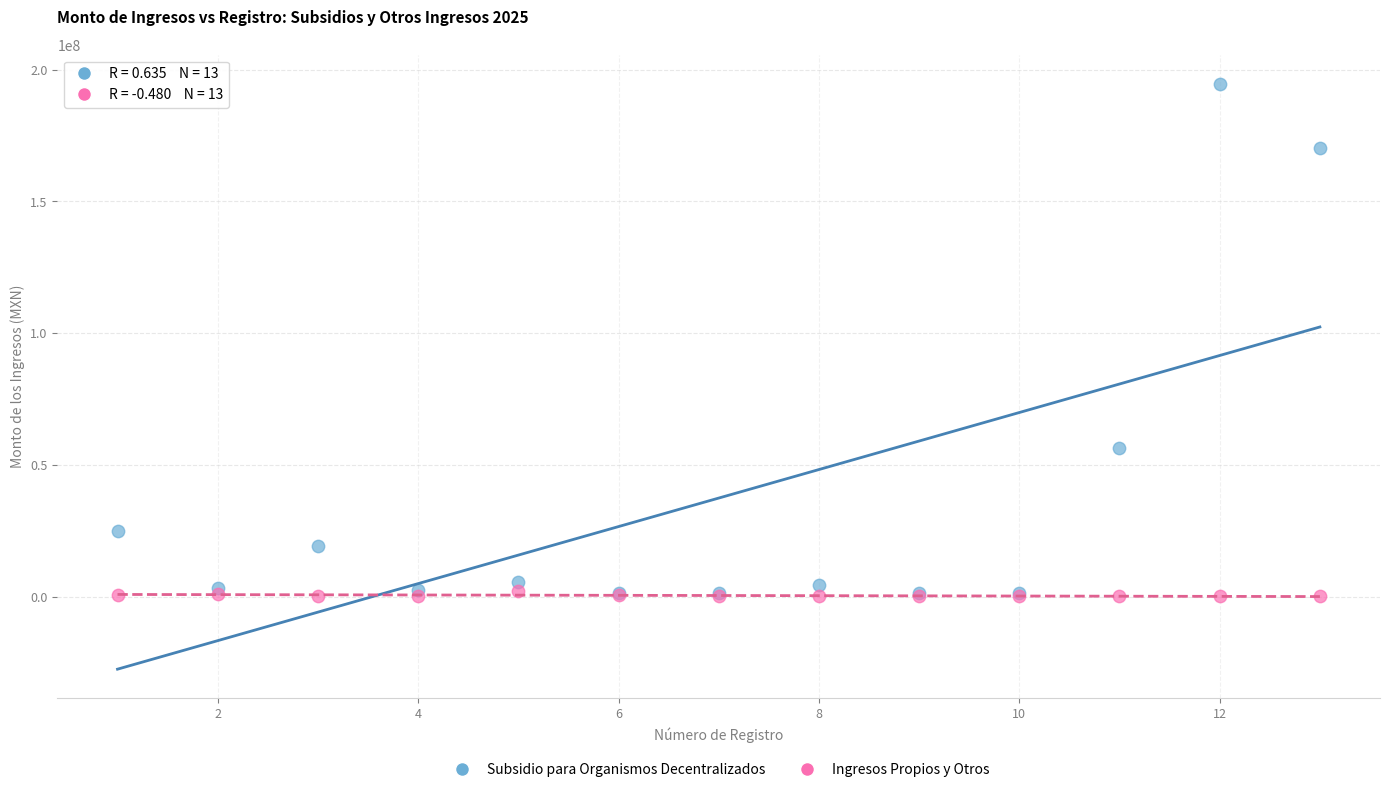

Across all series, what Y value is closest to 97309400?

56449800.0